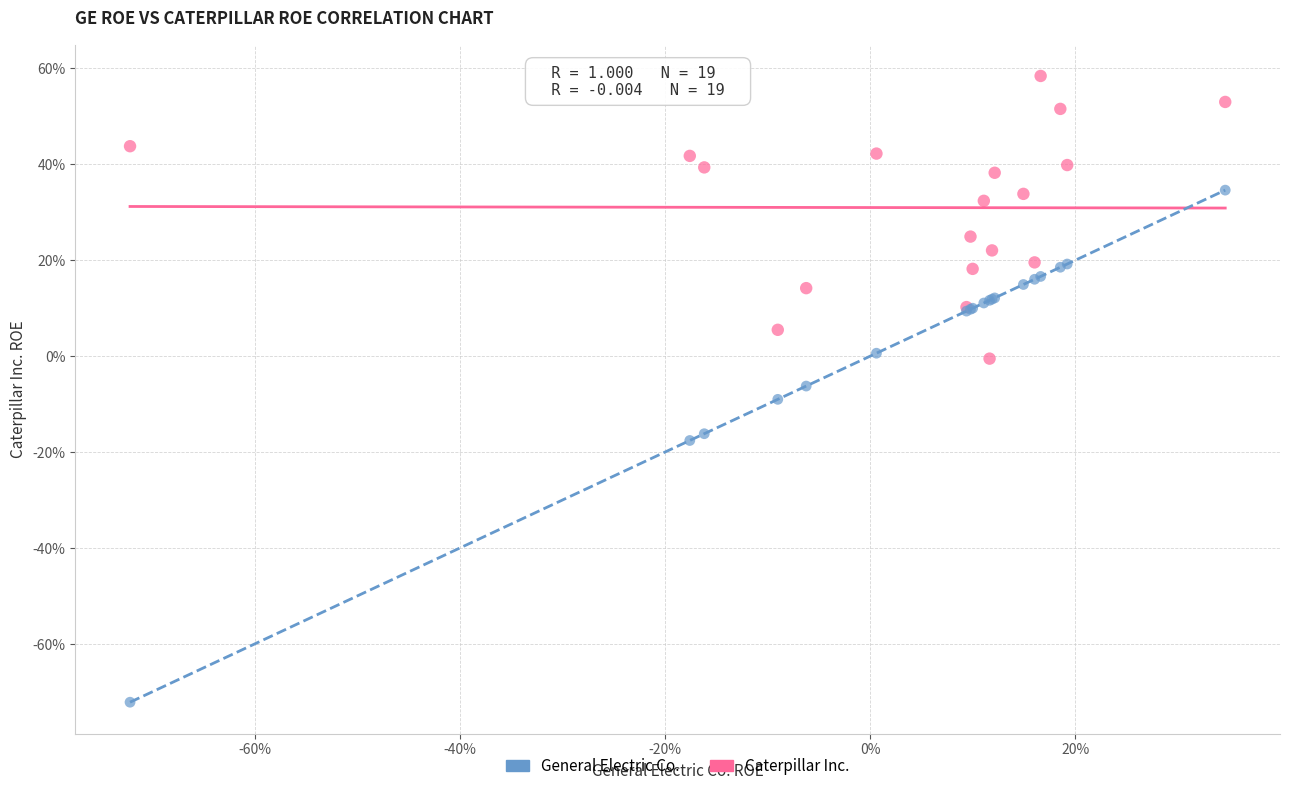

What are all the series names shown in the legend?

General Electric Co., Caterpillar Inc.